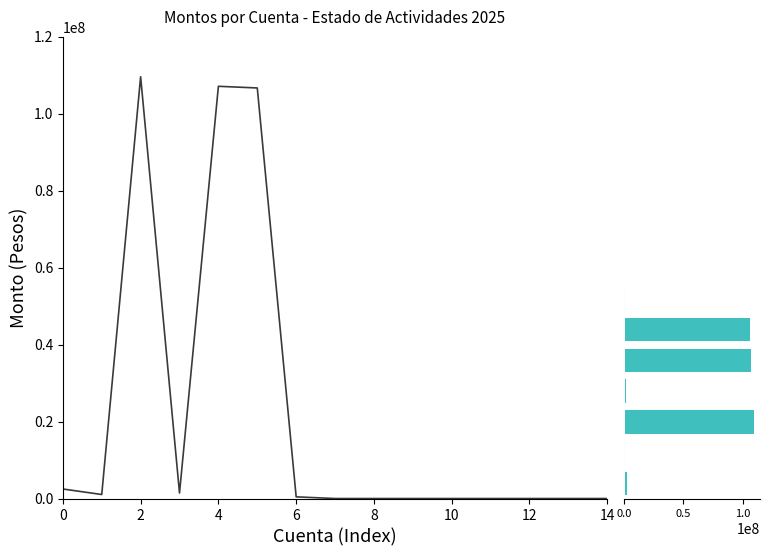

At 0, list the series in order from smallest to largest.

Monto, Monto dist